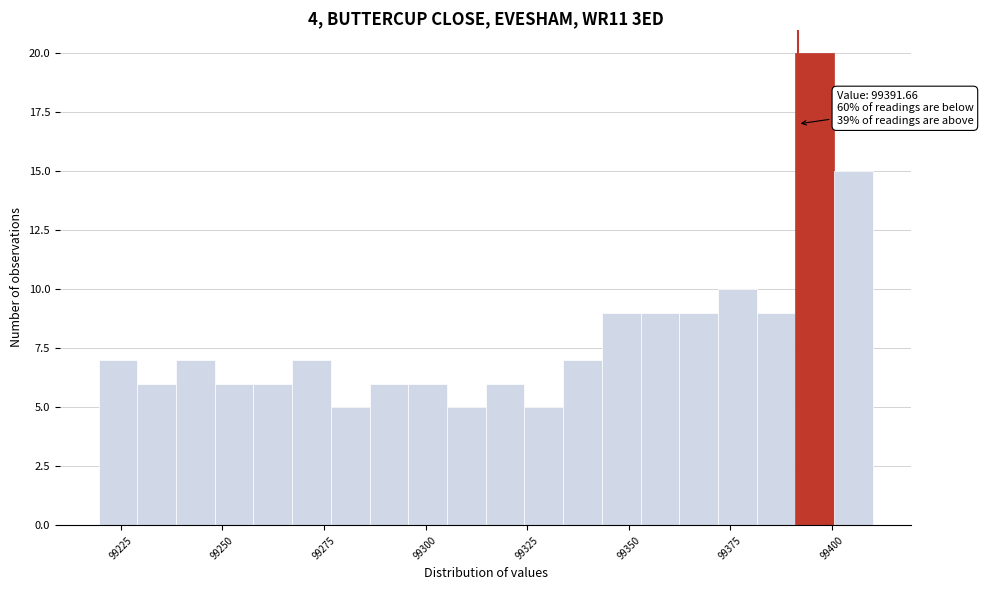

Around what value on the x-axis is the tallest bar? Give the approximate position of its centre, as read against the axis.

99395